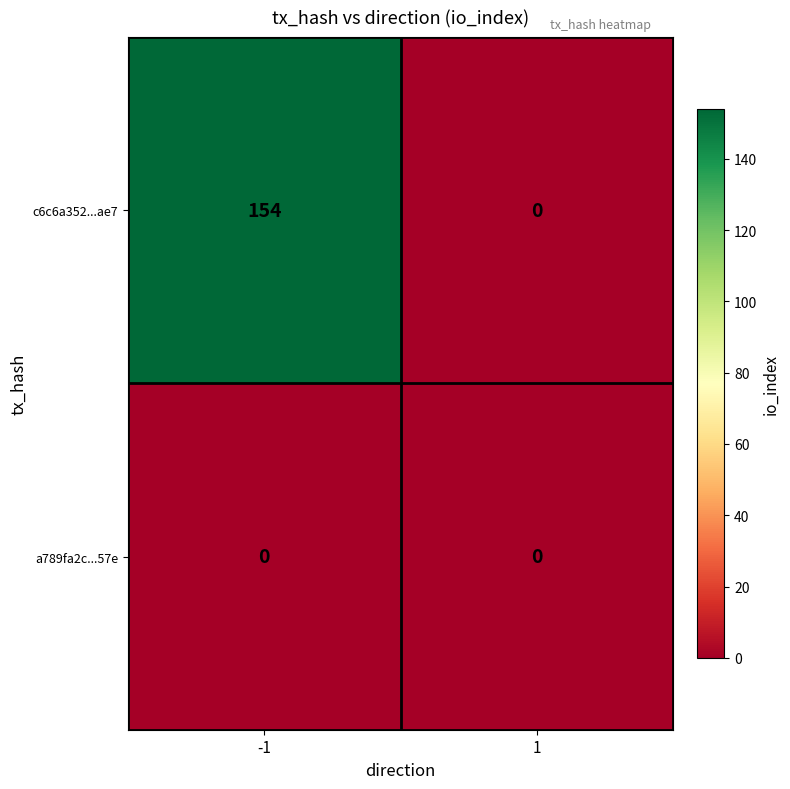

Rank the series by their average value, from highest to lowest.

c6c6a352...ae7, a789fa2c...57e